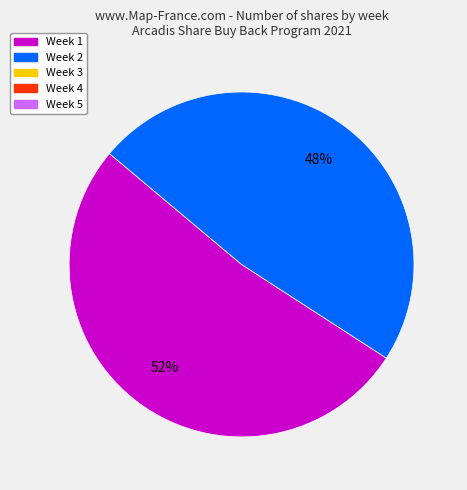

Is there a majority slice in this chart?

Yes